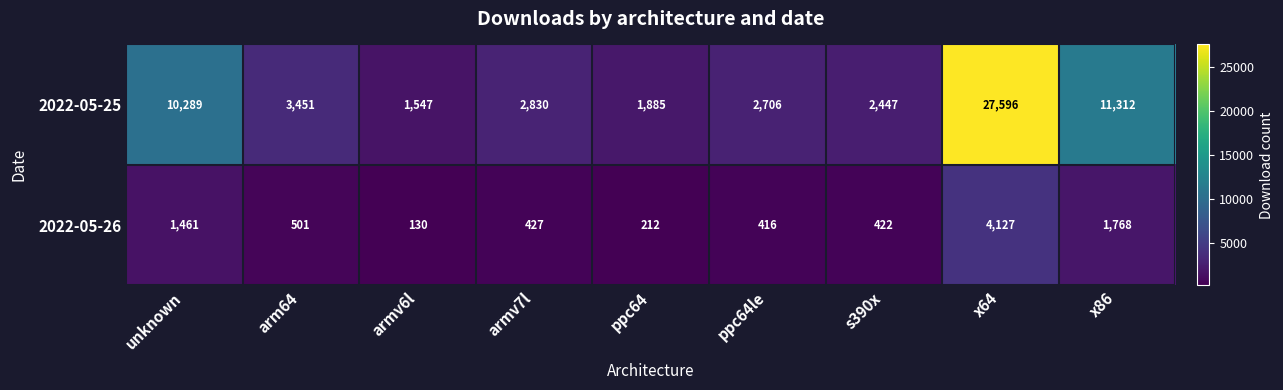

Where is 2022-05-26 nearest to the value 2128?

x86